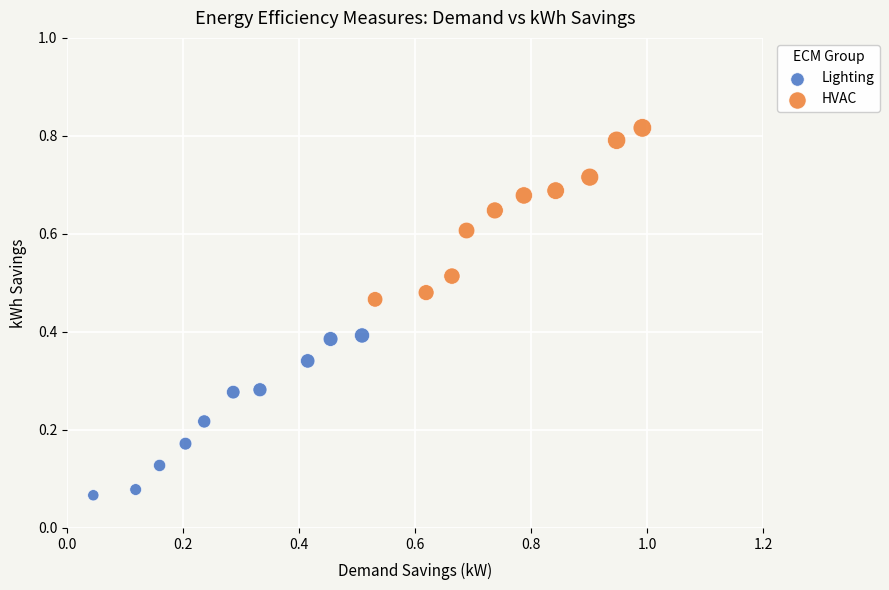

Which series reaches the minimum Y coordinate?

Lighting